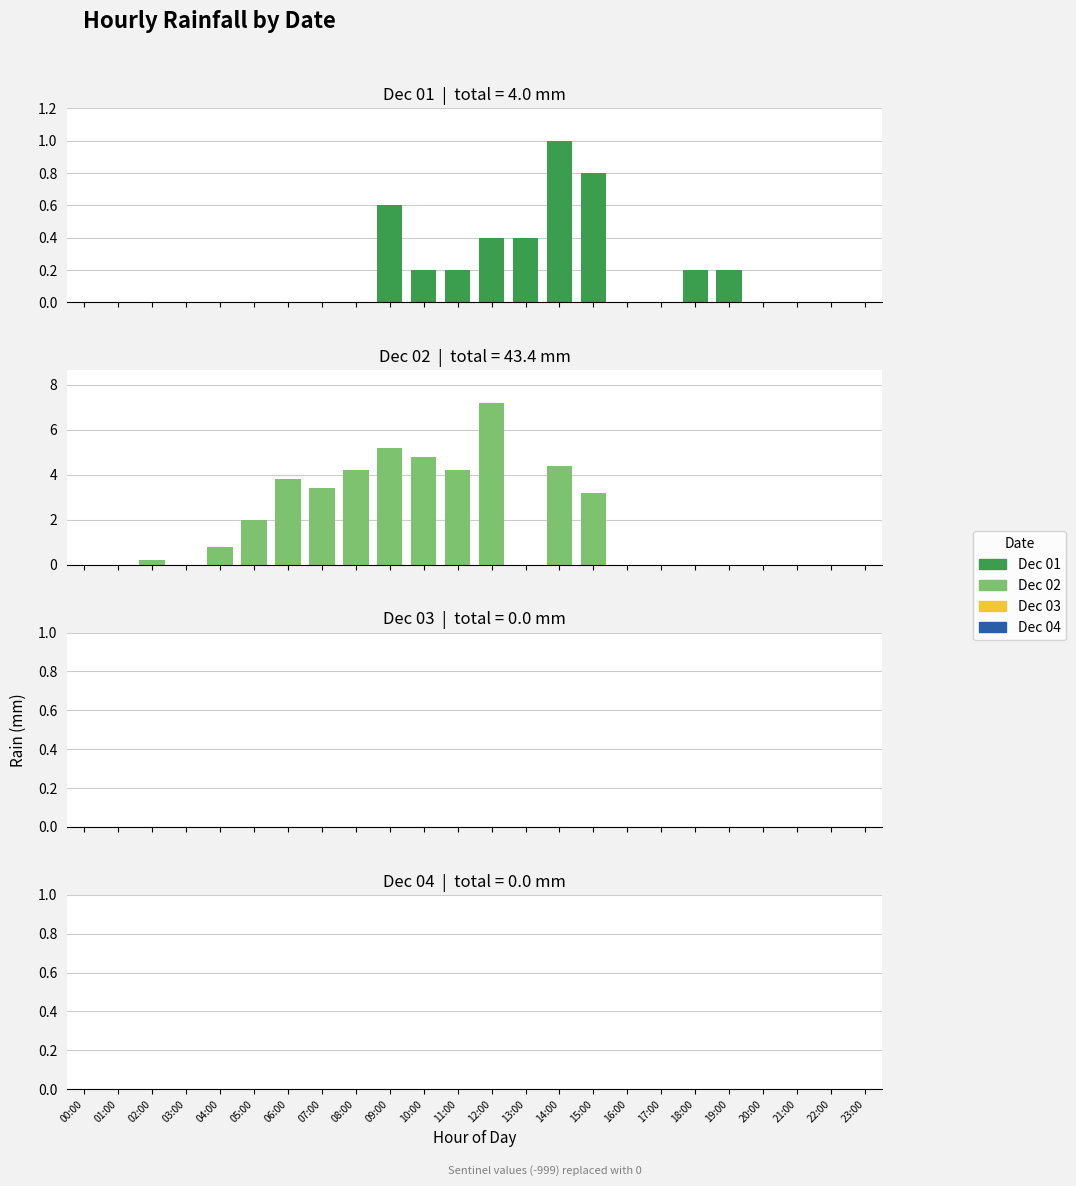

What is the label of the 22nd bar from the right?

02:00